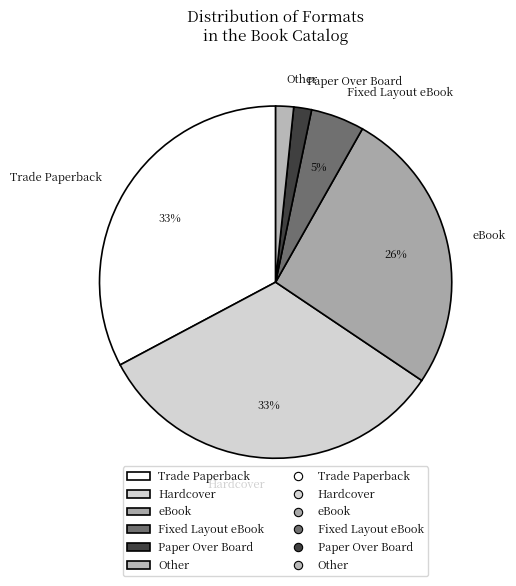

To the nearest percent, what is the average slice percentage?

17%